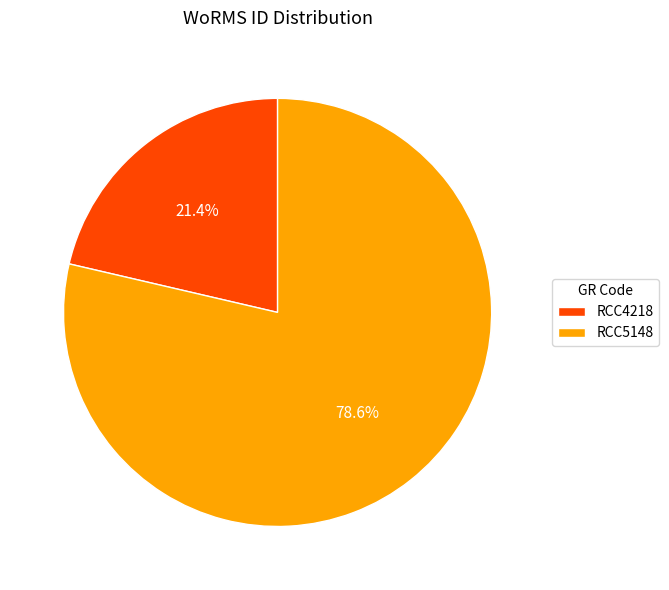

What percentage is NOT represented by RCC5148?

21.4%